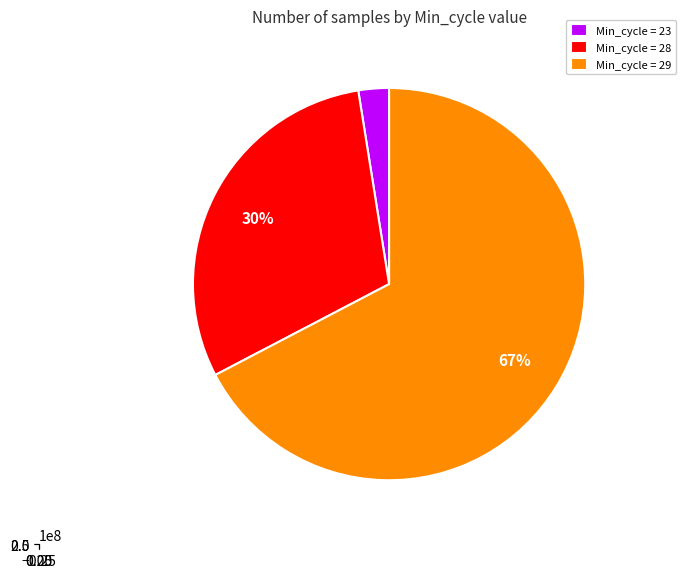

Does 28 account for over 50% of the chart?

No